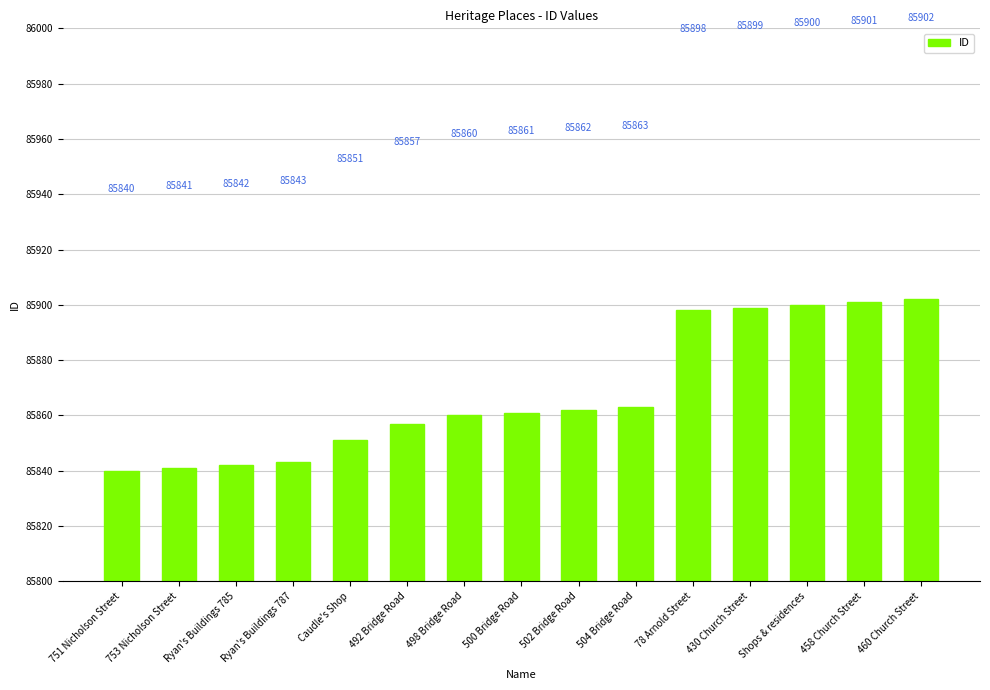

What is the maximum value shown in the chart?

85902